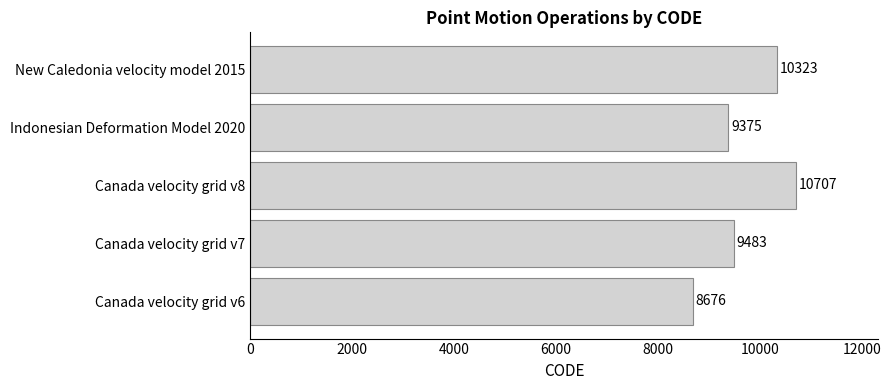

Which has a higher value, New Caledonia velocity model 2015 or Canada velocity grid v8?

Canada velocity grid v8